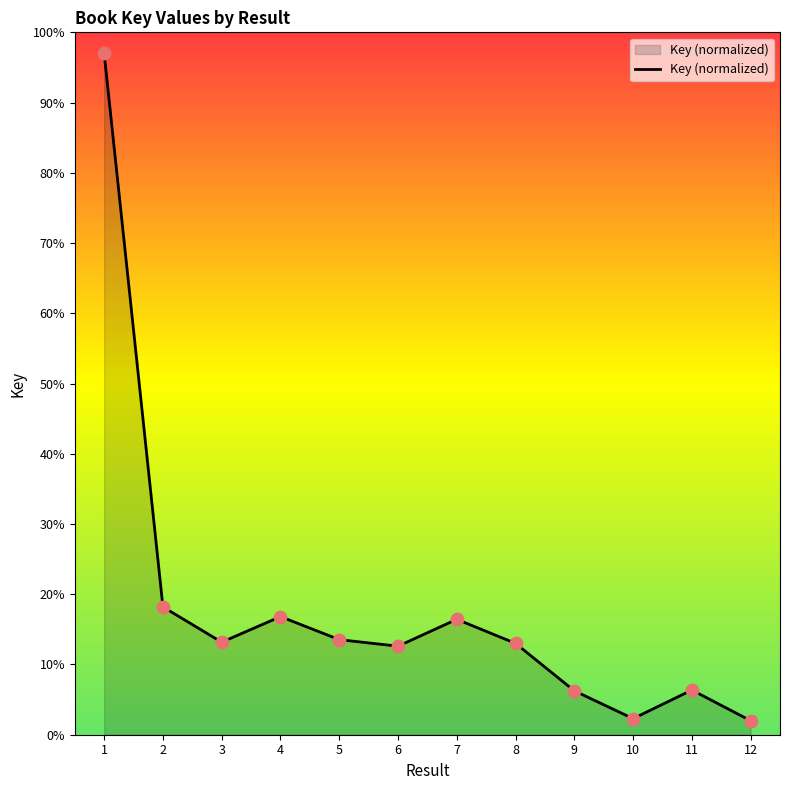

Approximately how many times larger is the value at 4 compared to 8?

1.3